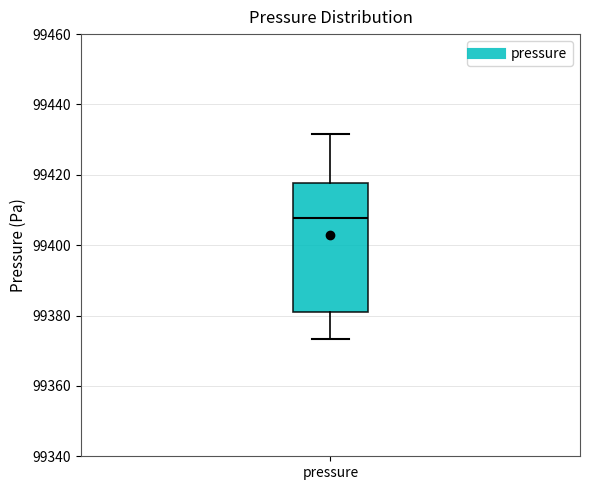

Read this box plot against the y-axis: the position of the median line, the range covered by the box, and the ends of both whiskers. The values are not printed on the chart, so give them approximately, as read against the axis.

median 99408, box 99382 to 99418, whiskers 99374 to 99432